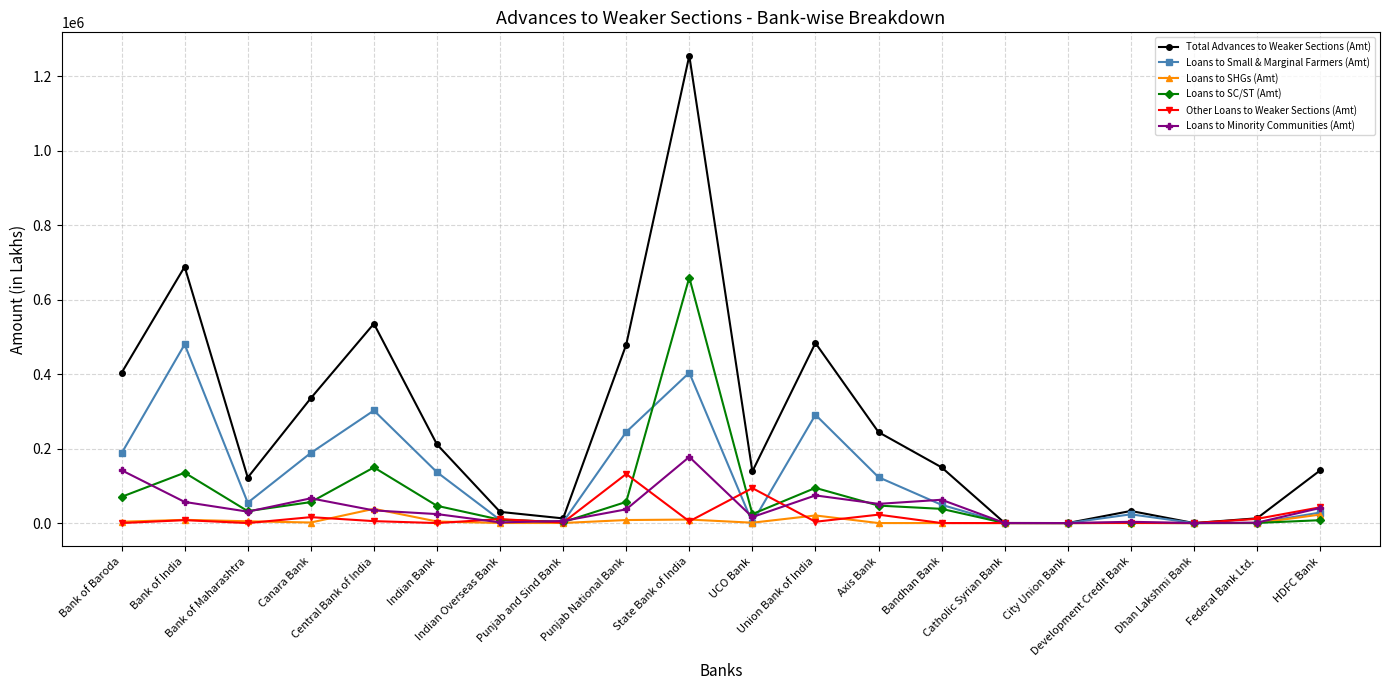

What is the label of the 20th point from the right?

Bank of Baroda